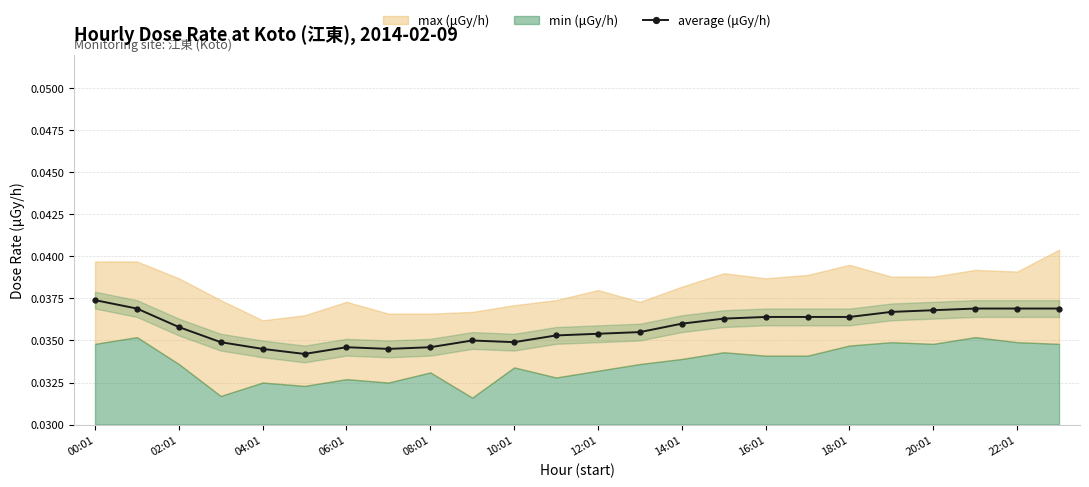

How many lines are shown in the chart?

1